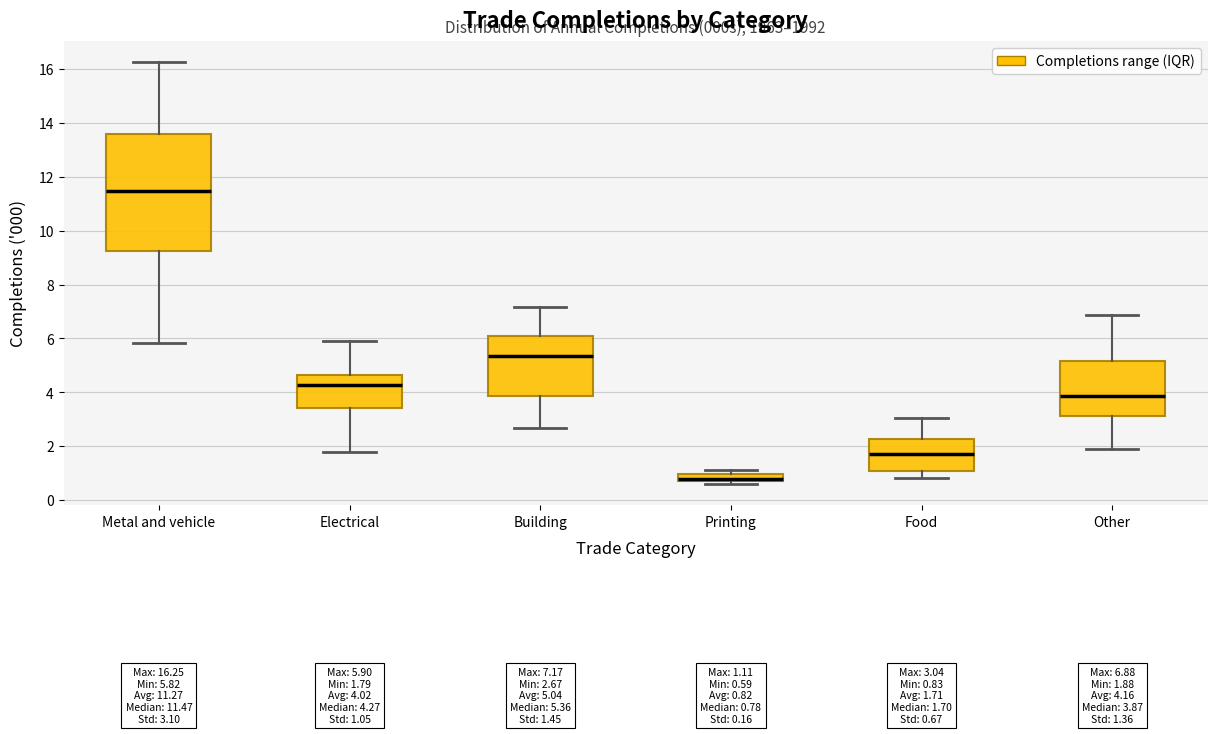

Which box has the lowest median line?

Printing